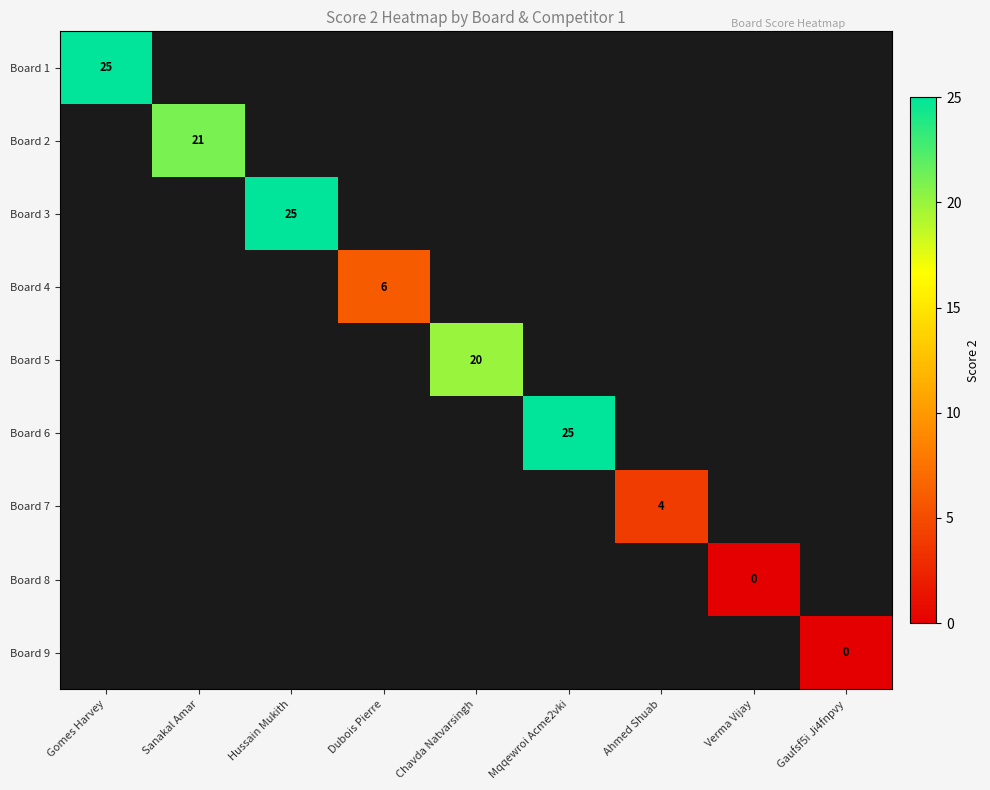

How many distinct data groups are displayed?

9